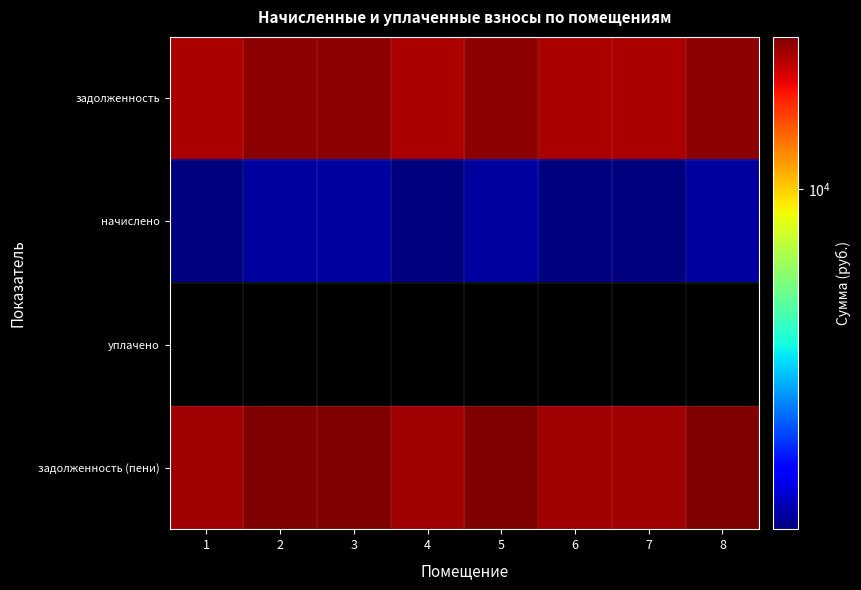

Which category has the highest value across all series?

2